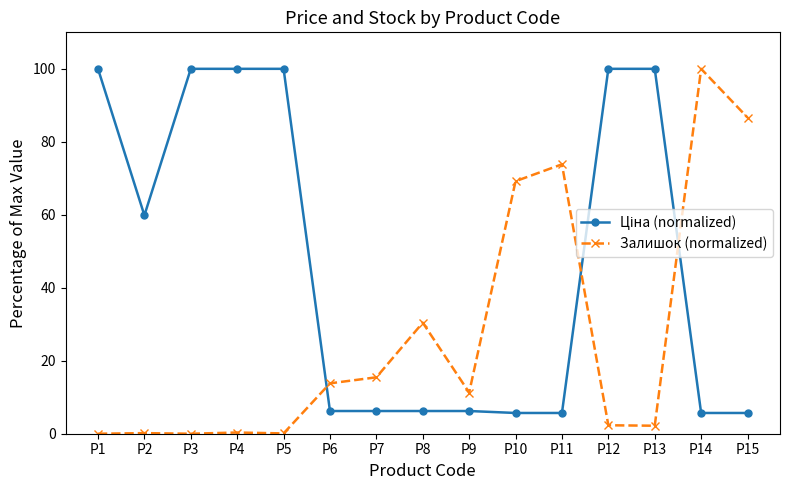

What is the total value across all series at P1?

100.0